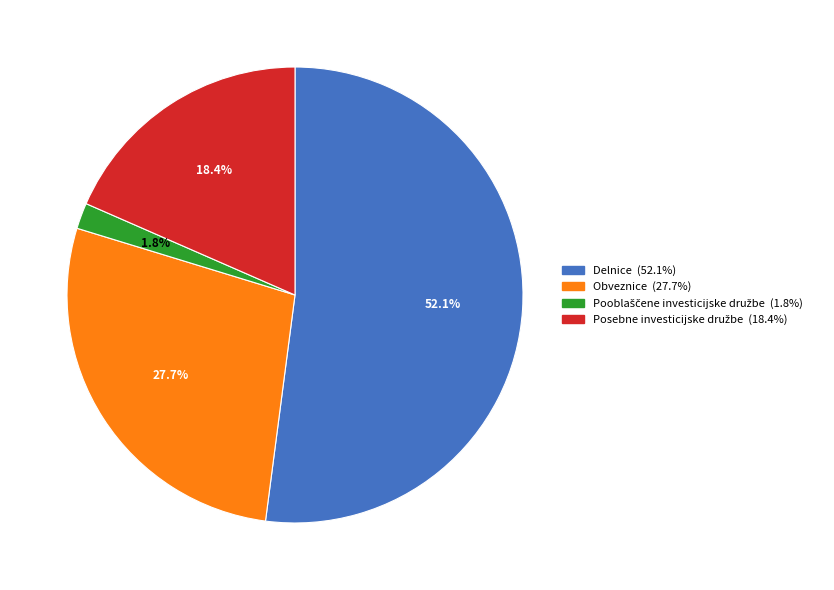

Is there any slice that represents more than half of the pie?

Yes